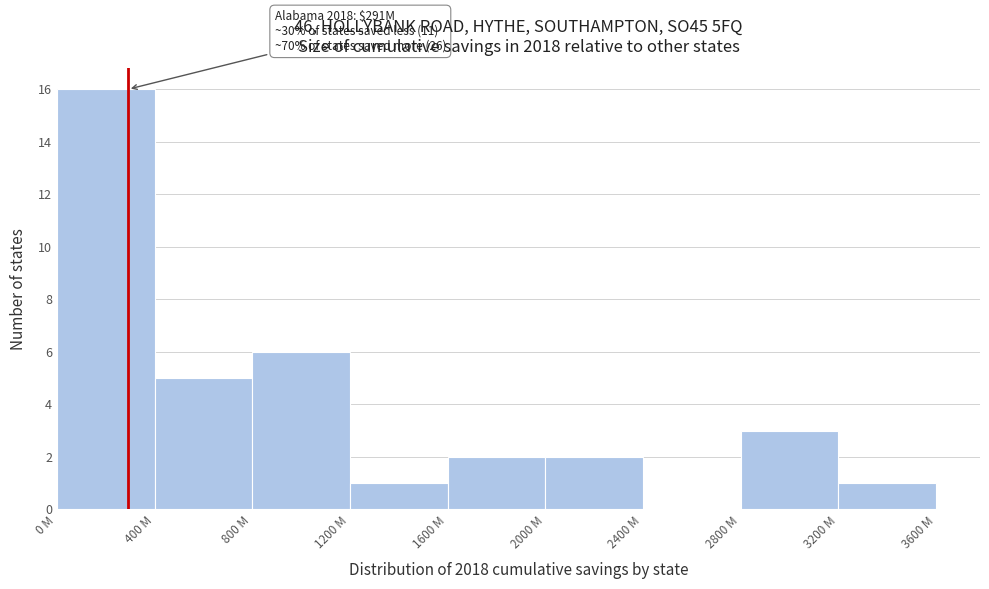

Reading left to right, transcribe all the data shown in this chart.

0 M=16	400 M=5	800 M=6	1200 M=1	1600 M=2	2000 M=2	2400 M=0	2800 M=3	3200 M=1